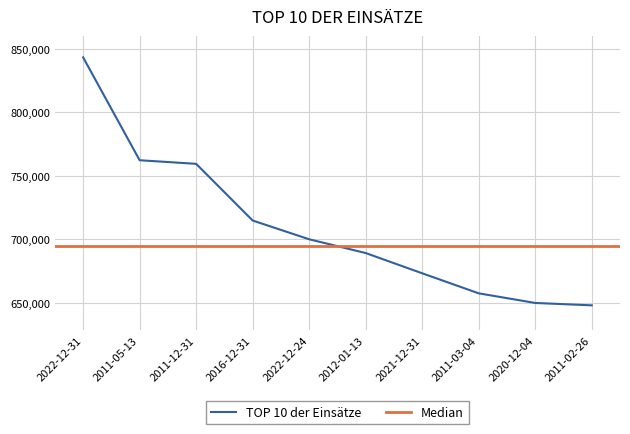

What is the label of the 3rd point from the left?

2011-12-31